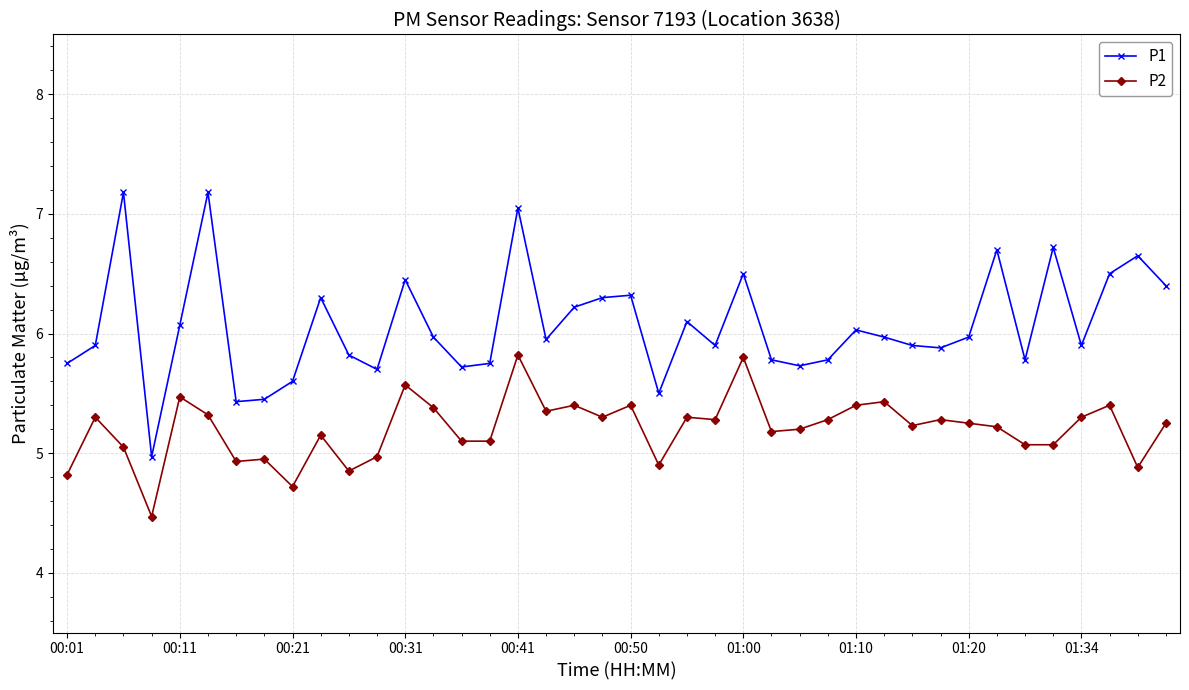

True or false: P2 and P1 intersect in this chart.

False